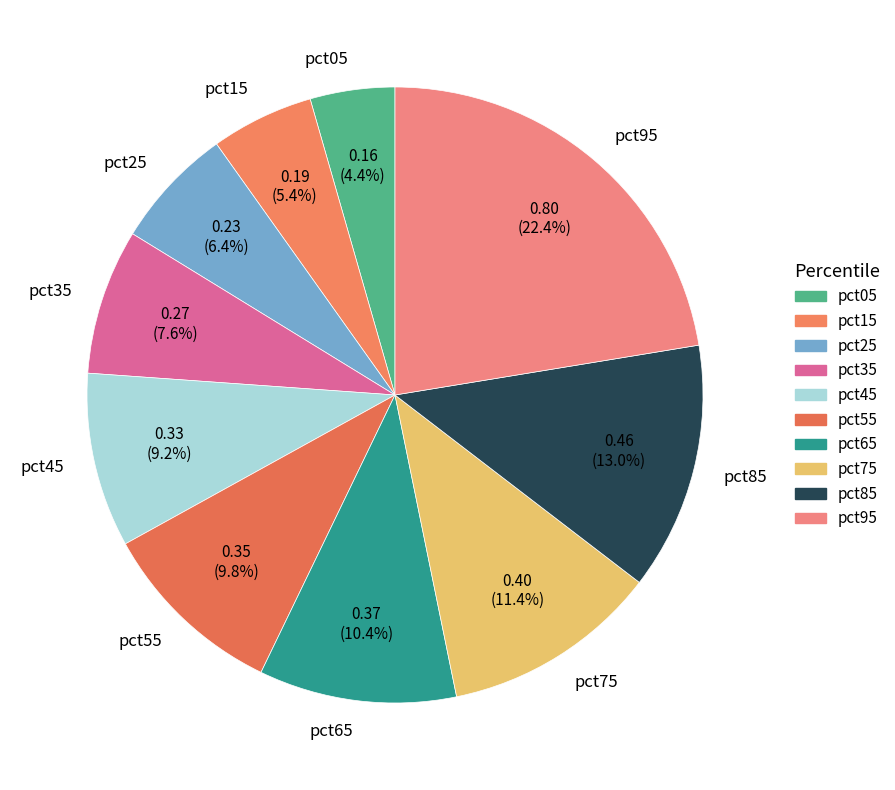

Which slice is the largest?

pct95